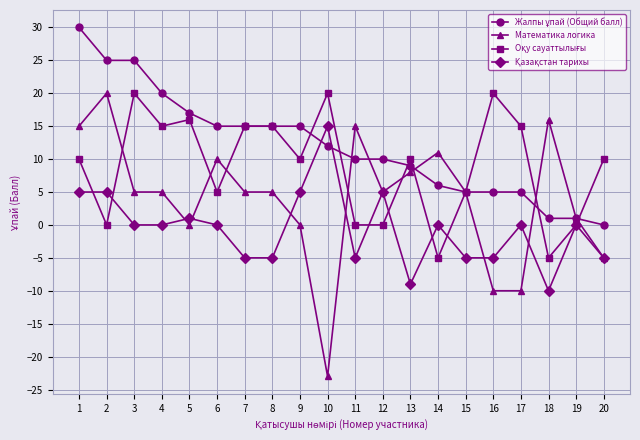

How many data points does each series have?

20